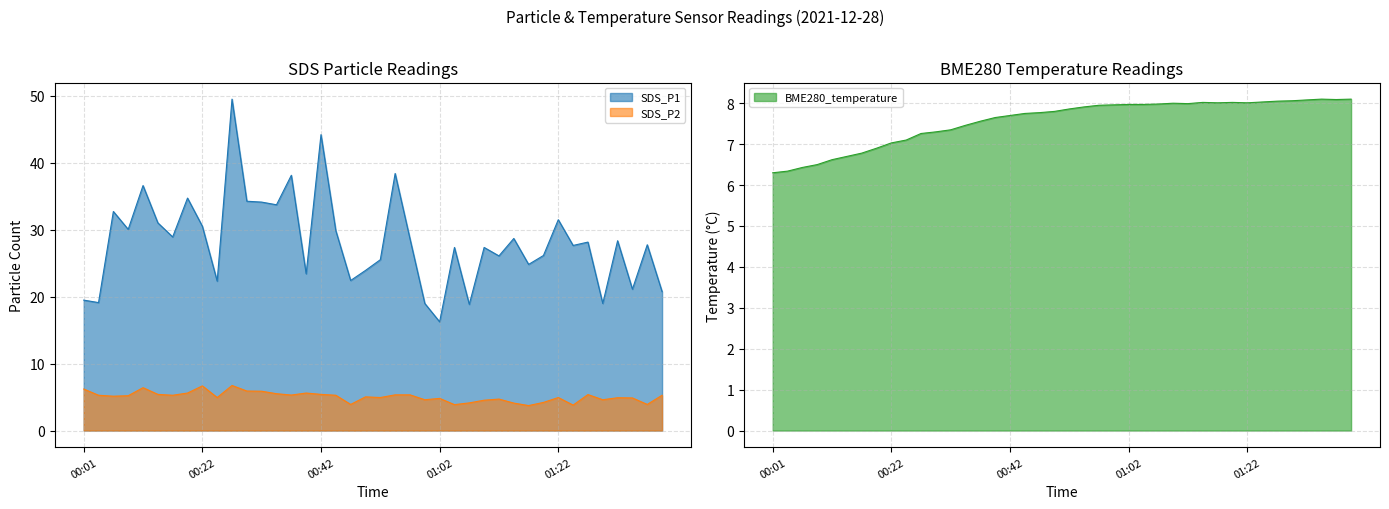

How many lines are shown in the chart?

3